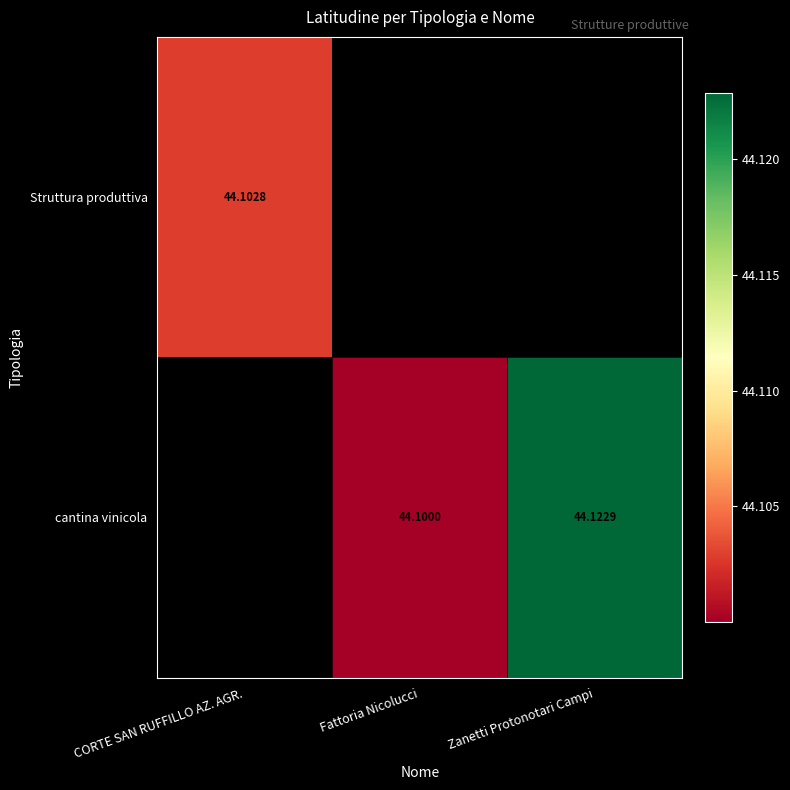

What is the minimum value shown in the chart?

44.1